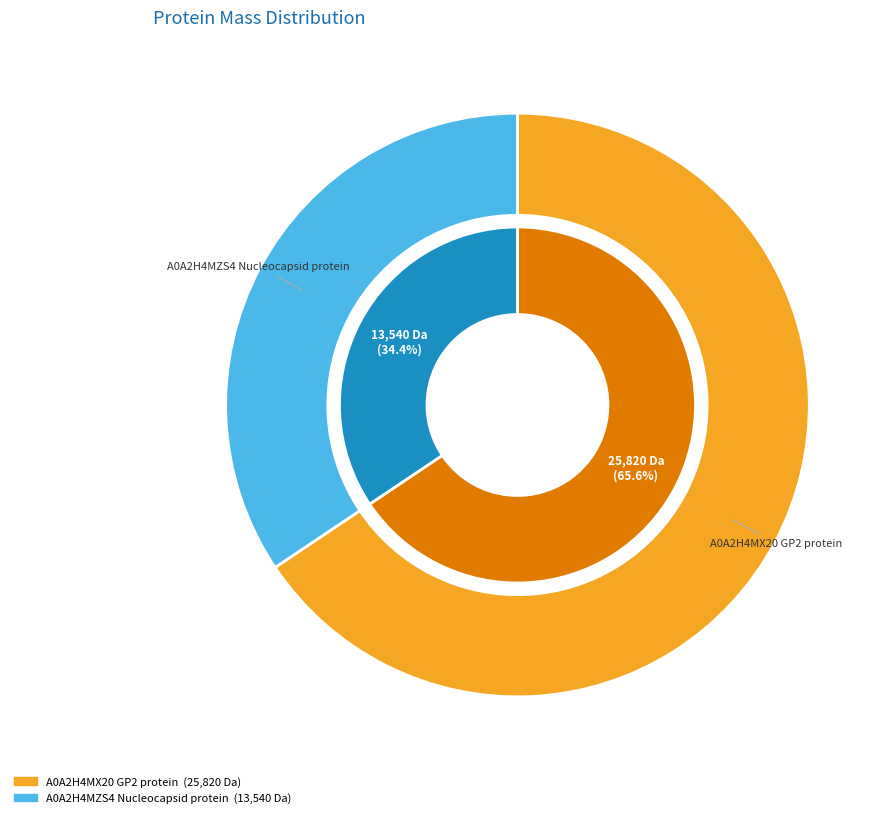

Is it true that A0A2H4MZS4 Nucleocapsid protein is 34% of the pie?

True